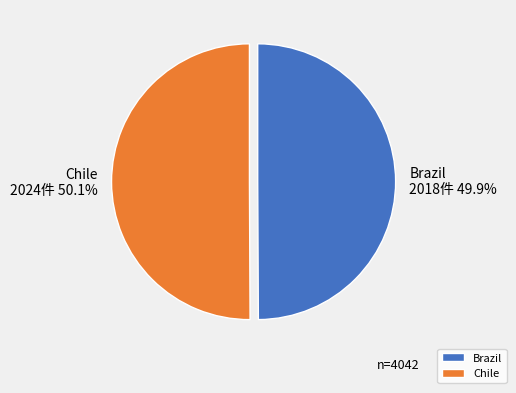

To the nearest percent, what percentage of the pie is Brazil?

50%